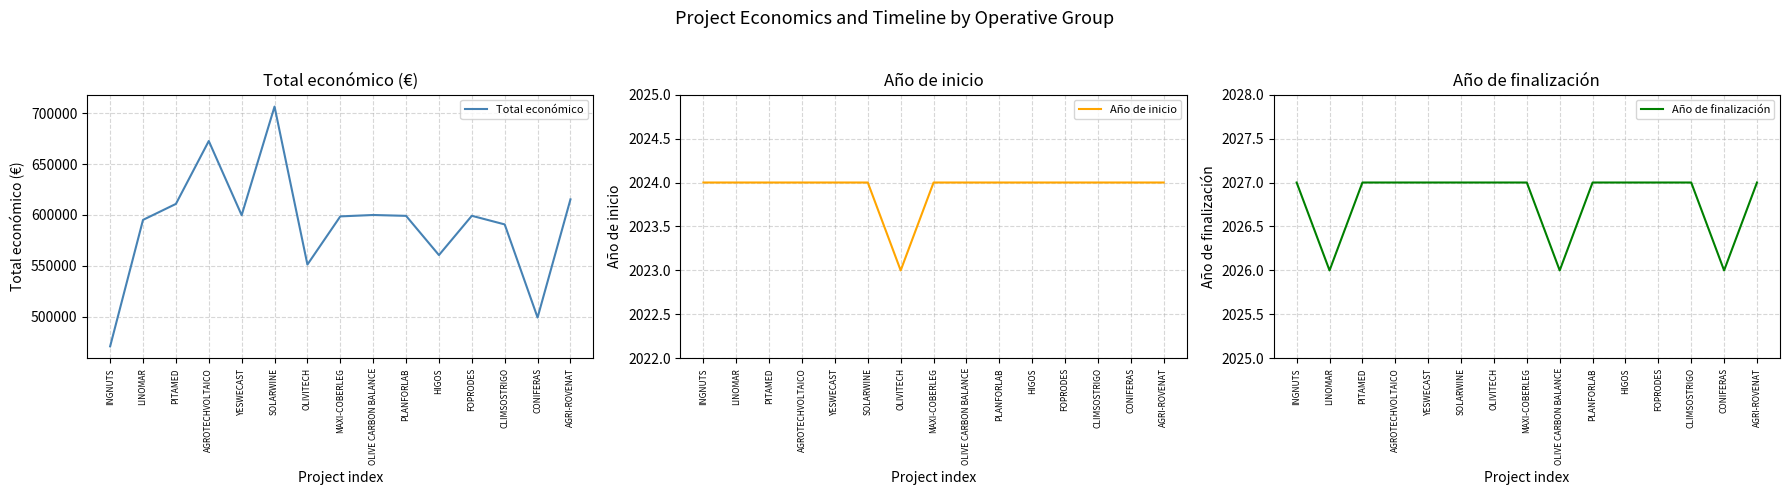

Rank the series by their maximum value, from lowest to highest.

Año de inicio, Año de finalización, Total económico